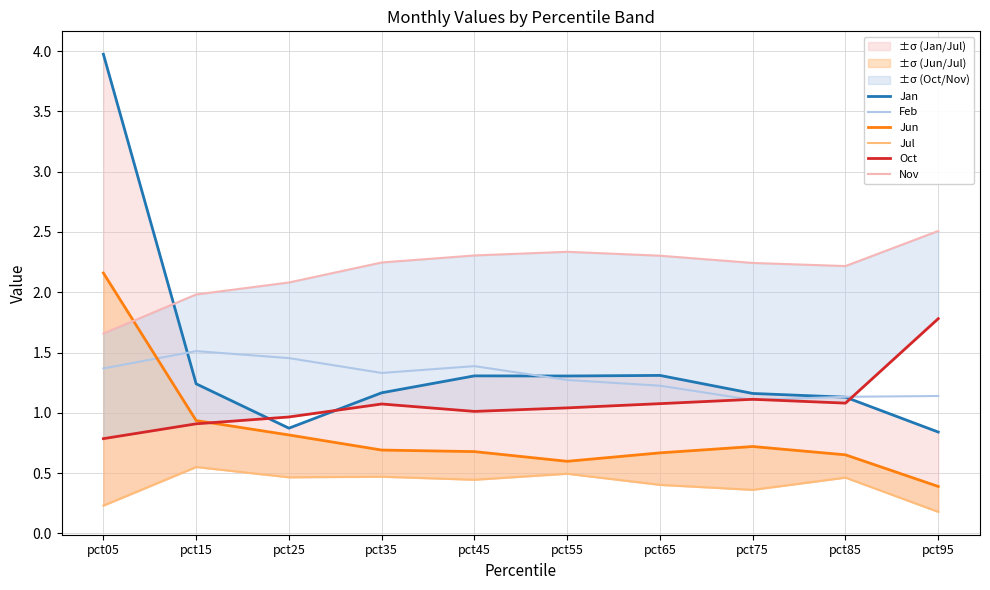

How many data points in Jan are above 1?

8